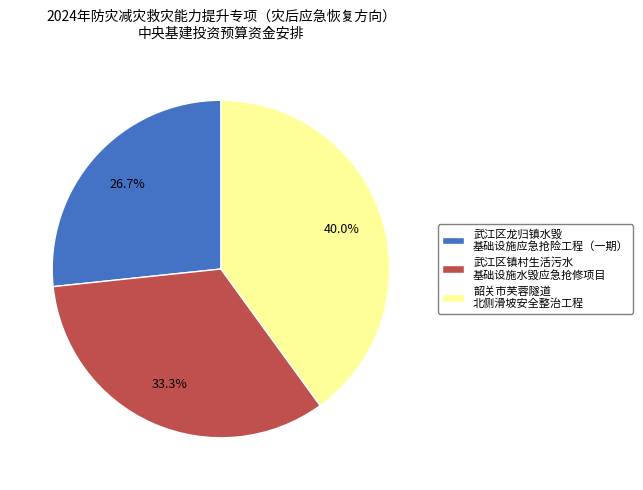

Approximately how many times larger is the value at 韶关市芙蓉隧道 北侧滑坡安全整治工程 compared to 武江区龙归镇水毁 基础设施应急抢险工程（一期）?

1.5